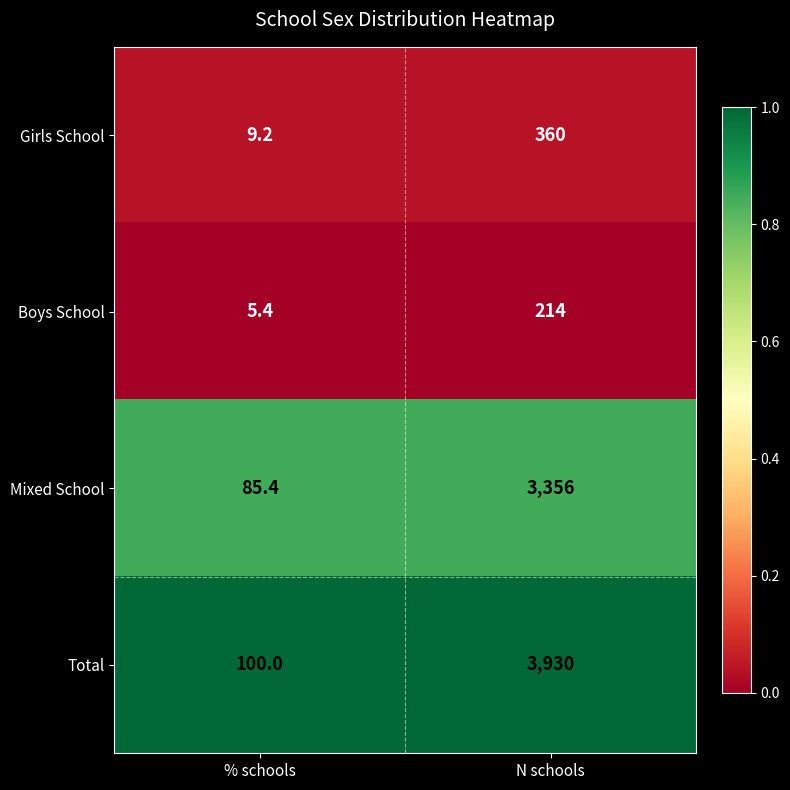

The value of Mixed School at N schools is 5473.1. True or false?

False